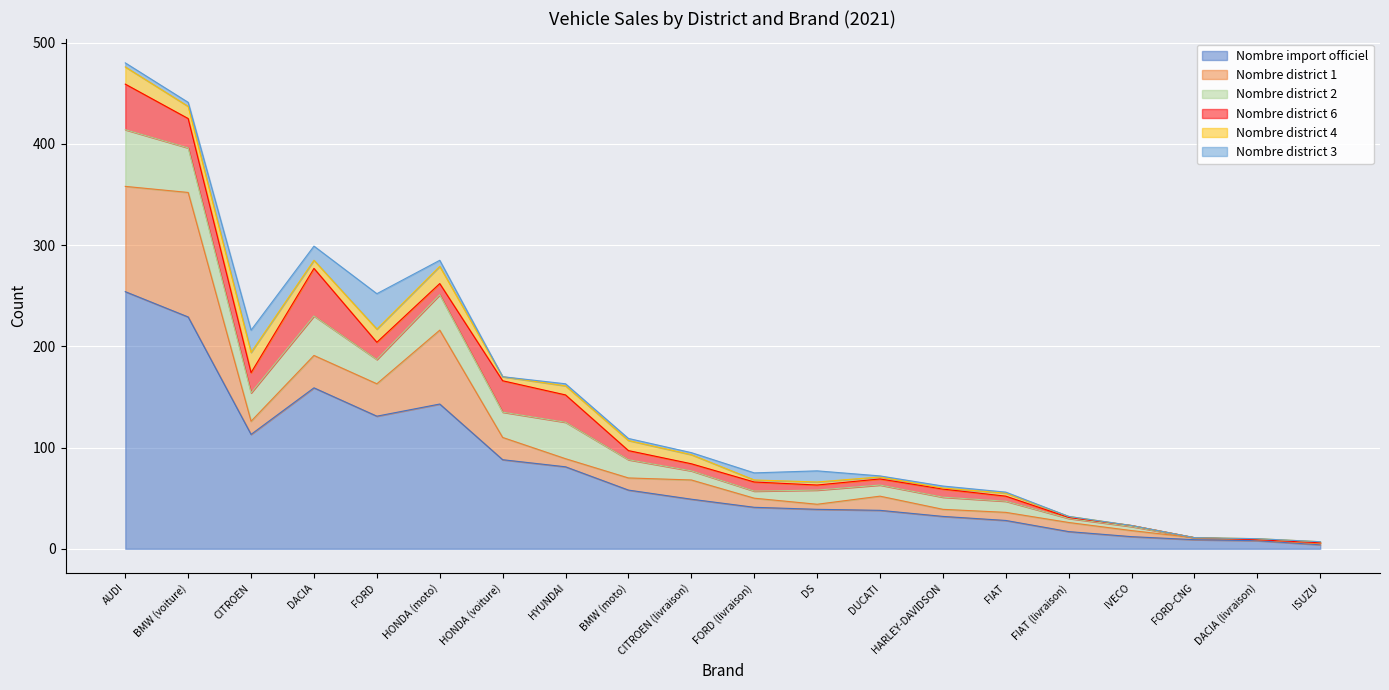

How many times do Nombre district 2 and Nombre district 3 cross each other?

2